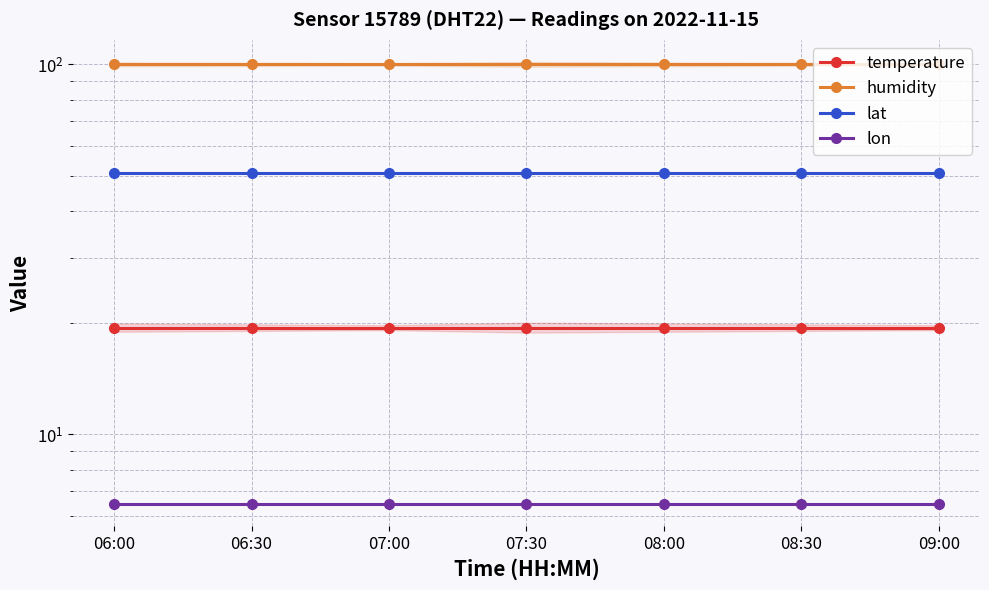

The lat series shows 50.7 at 09:00. True or false?

True